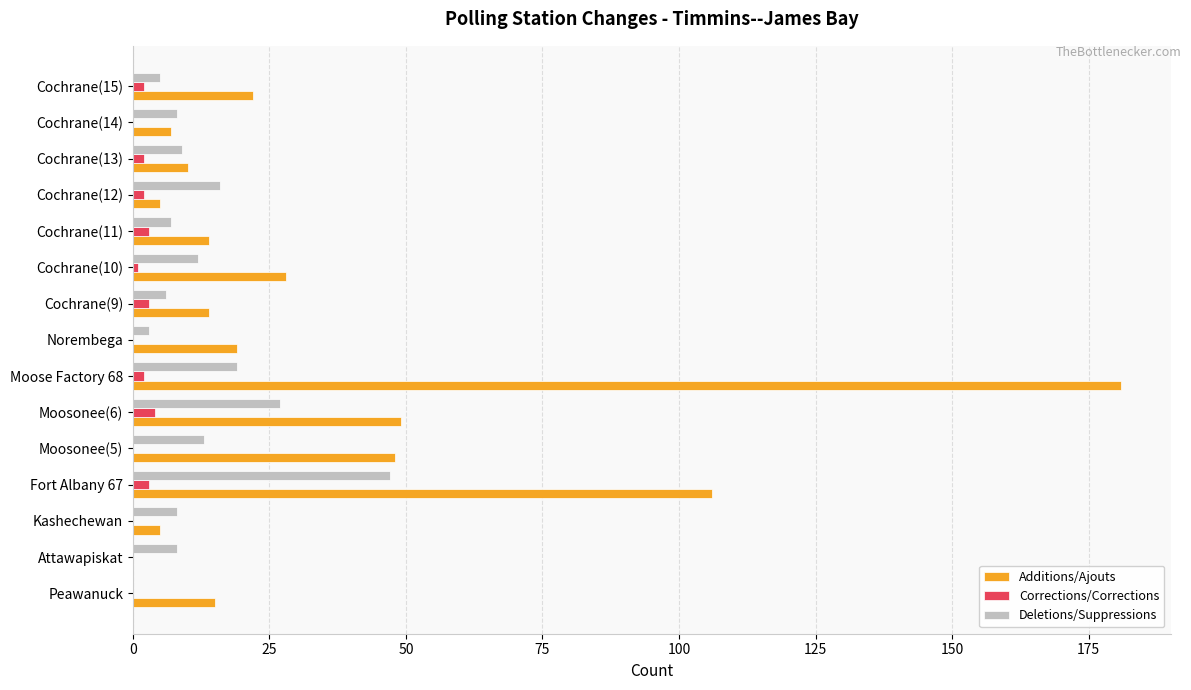

How many categories are shown in the chart?

15